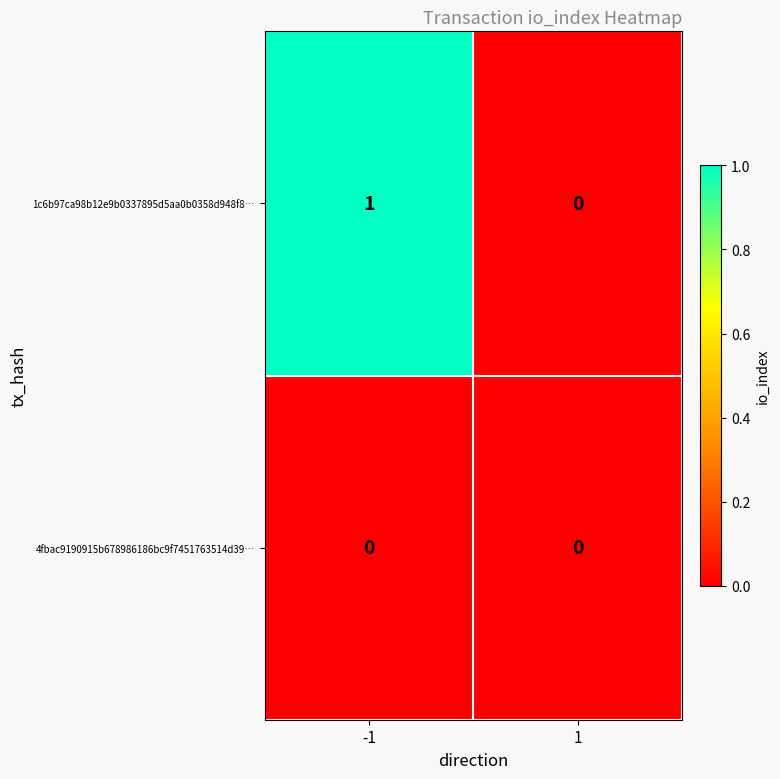

List the series in order of their peak value, lowest first.

4fbac9190915b678986186bc9f7451763514d39…, 1c6b97ca98b12e9b0337895d5aa0b0358d948f8…